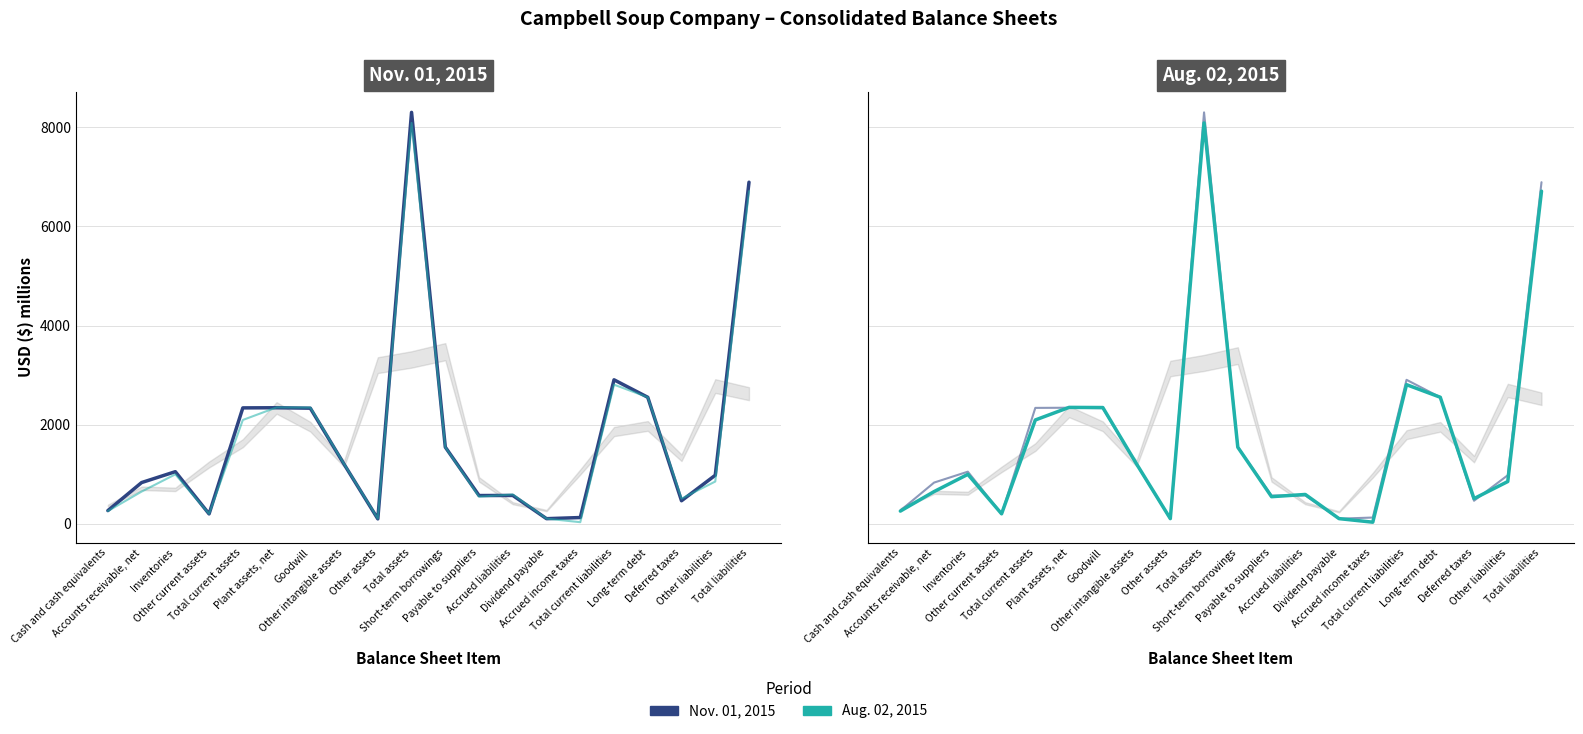

List the labels in order of Nov. 01, 2015 value, smallest first.

Other assets, Dividend payable, Accrued income taxes, Other current assets, Cash and cash equivalents, Deferred taxes, Payable to suppliers, Accrued liabilities, Accounts receivable, net, Other liabilities, Inventories, Other intangible assets, Short-term borrowings, Goodwill, Total current assets, Plant assets, net, Long-term debt, Total current liabilities, Total liabilities, Total assets